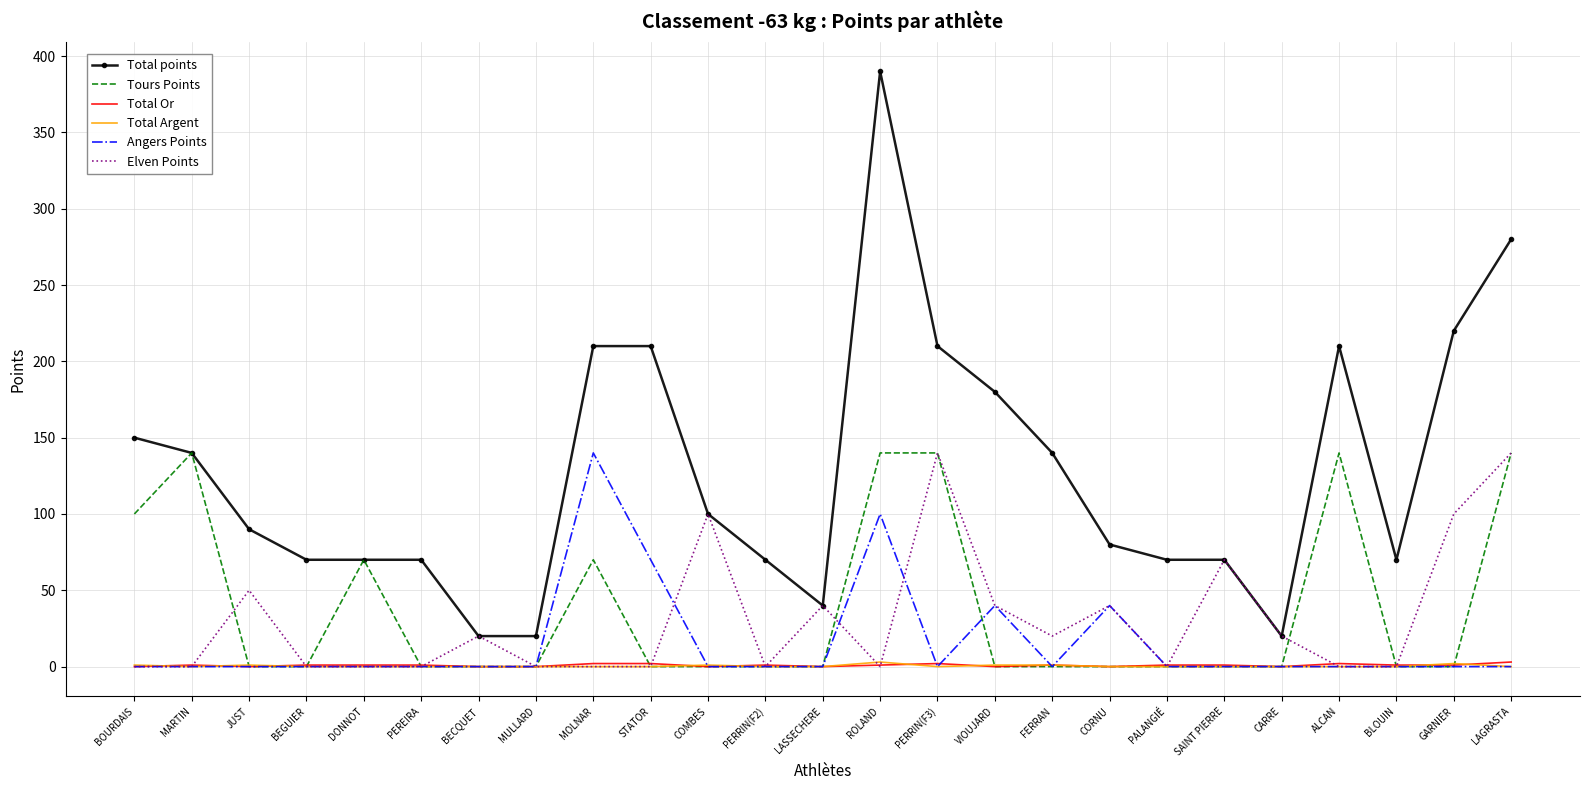

Between BECQUET and CORNU, which series saw the biggest shift?

Total points